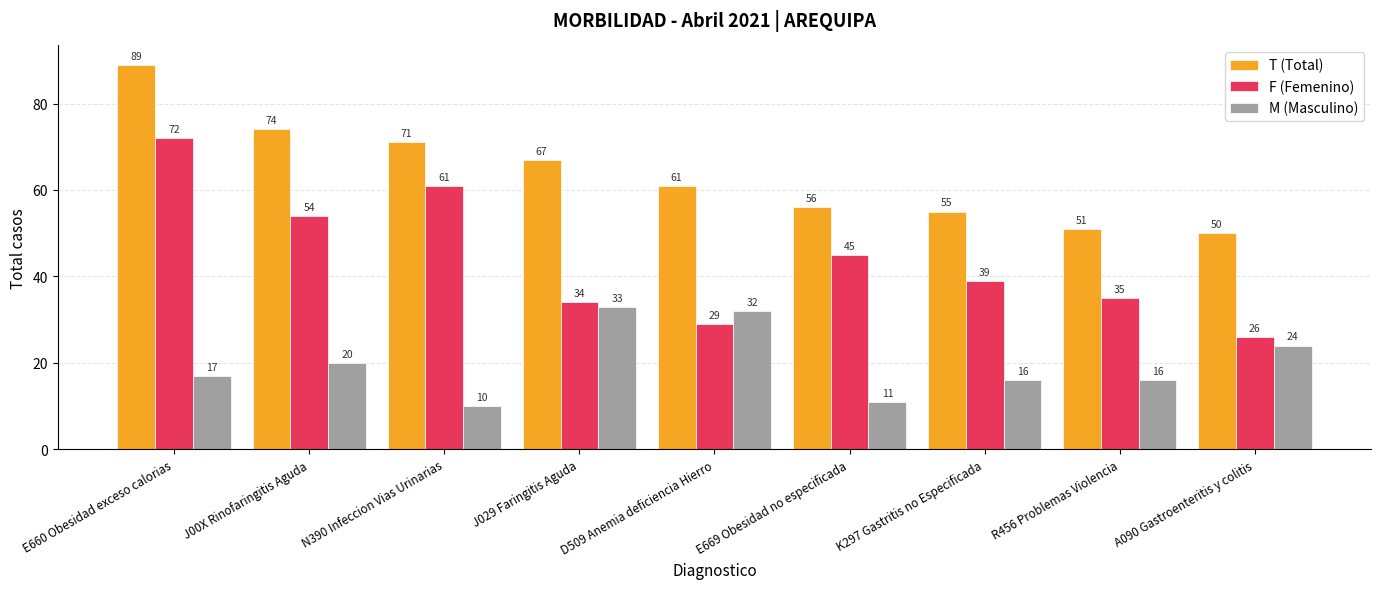

Is the value of M (Masculino) at R456 Problemas Violencia greater than the value of F (Femenino) at E669 Obesidad no especificada?

No